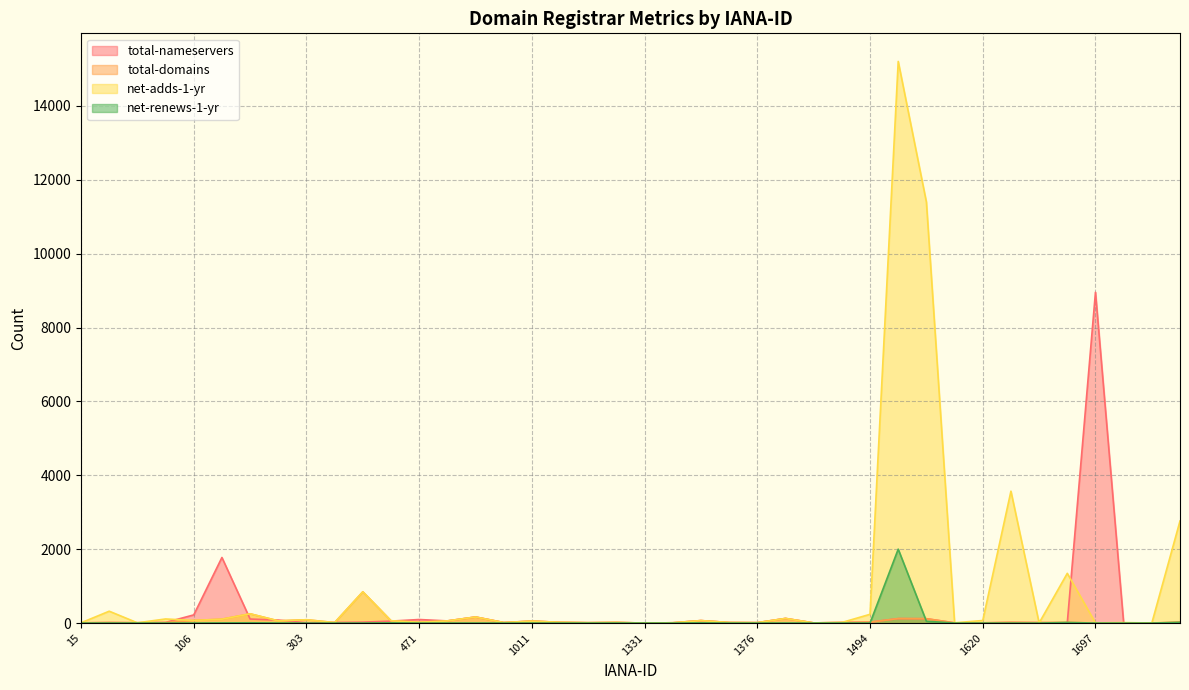

Reading left to right, what are all the values shown in this chart?

total-nameservers: 6	14	10	16	221	1775	109	81	7	16	25	53	96	58	164	14	53	20	10	17	0	8	67	15	11	125	4	16	25	121	118	6	6	18	13	8	8955	2	1	2
total-domains: 6	14	7	16	71	105	251	60	90	13	846	63	23	58	164	14	53	20	10	17	0	8	67	15	11	125	4	16	25	121	118	6	6	18	13	19	0	0	0	32
net-adds-1-yr: 7	321	7	111	71	105	251	60	90	13	846	63	23	58	164	14	53	20	10	17	0	8	67	15	11	125	4	16	237	15203	11396	7	69	3570	2	1346	4	13	1	2763
net-renews-1-yr: 0	1	1	0	0	4	7	1	0	0	1	5	0	0	0	0	0	0	0	1	0	0	5	0	0	1	0	1	1	2000	49	0	0	0	0	16	0	0	0	20